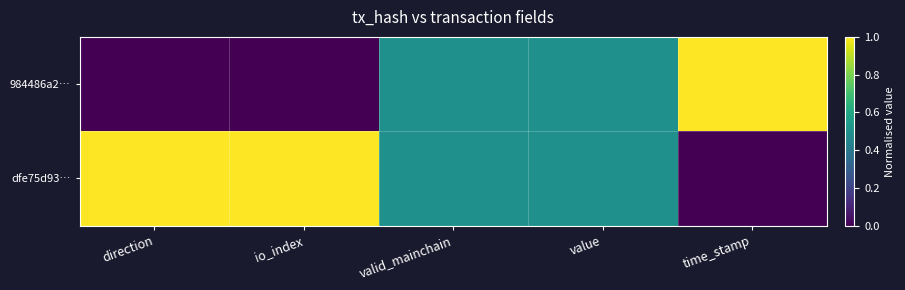

Rank the series by their average value, from lowest to highest.

984486a2…, dfe75d93…